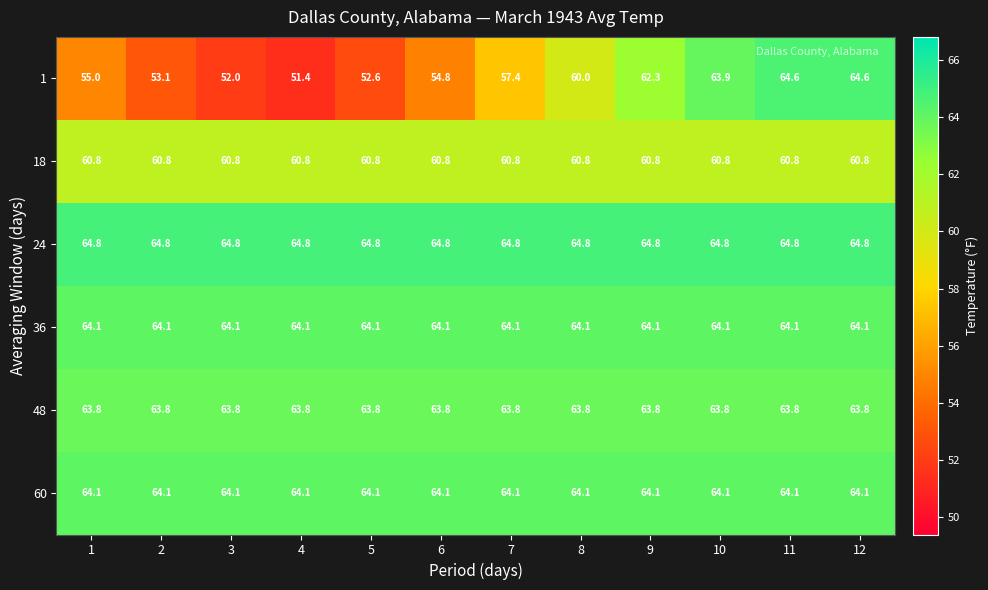

Read the 18 value at 5.

60.8